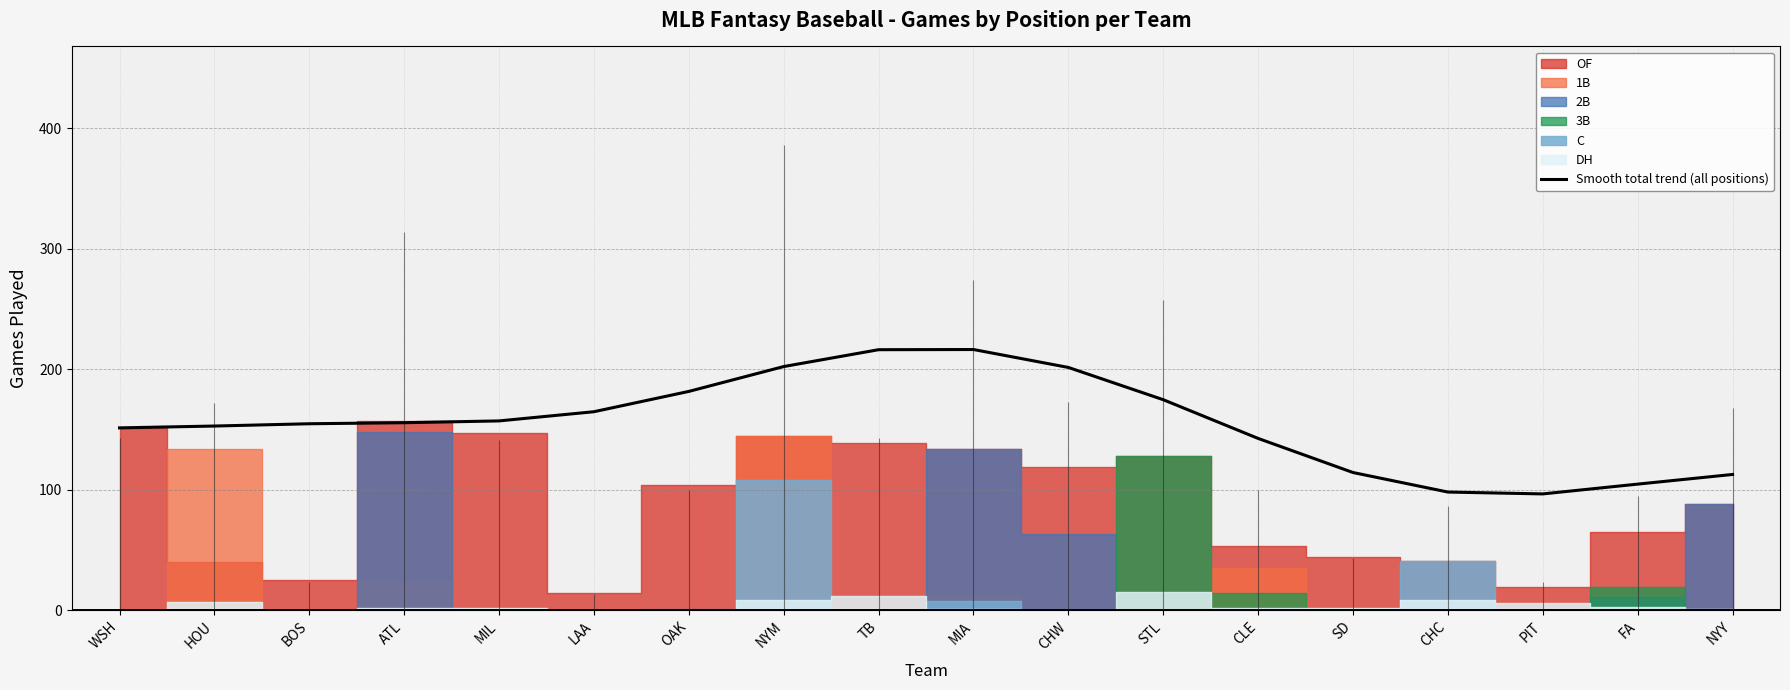

How many lines are shown in the chart?

1